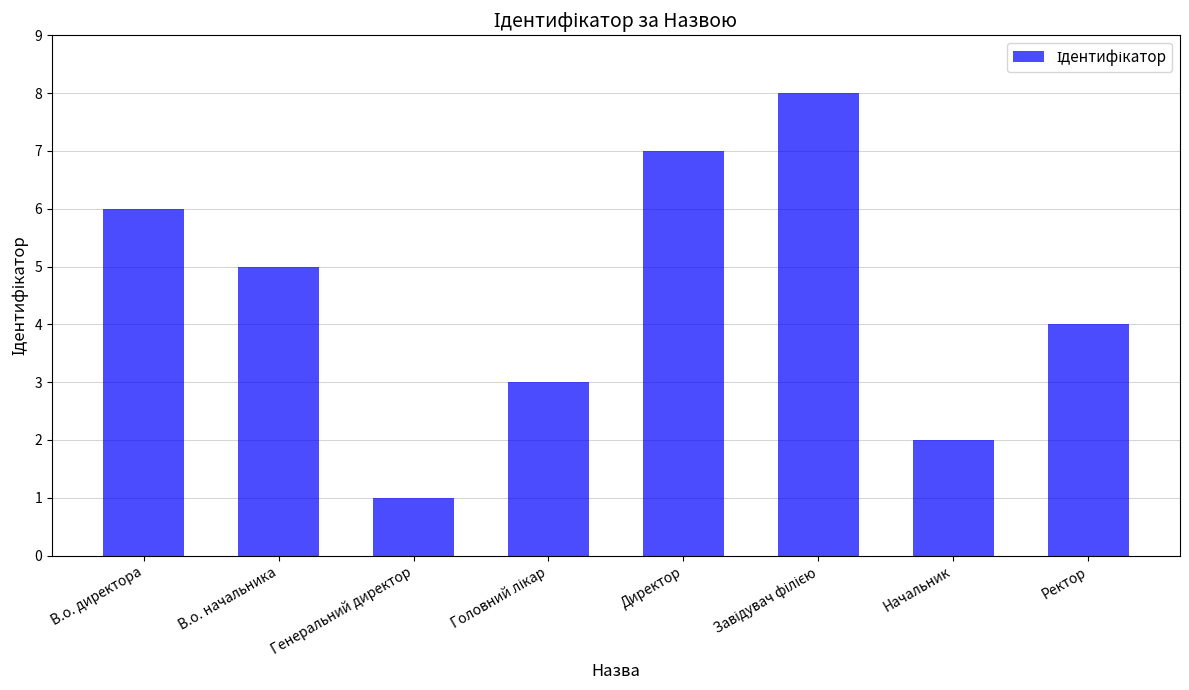

Approximately how many times larger is the value at Ректор compared to В.о. начальника?

0.8